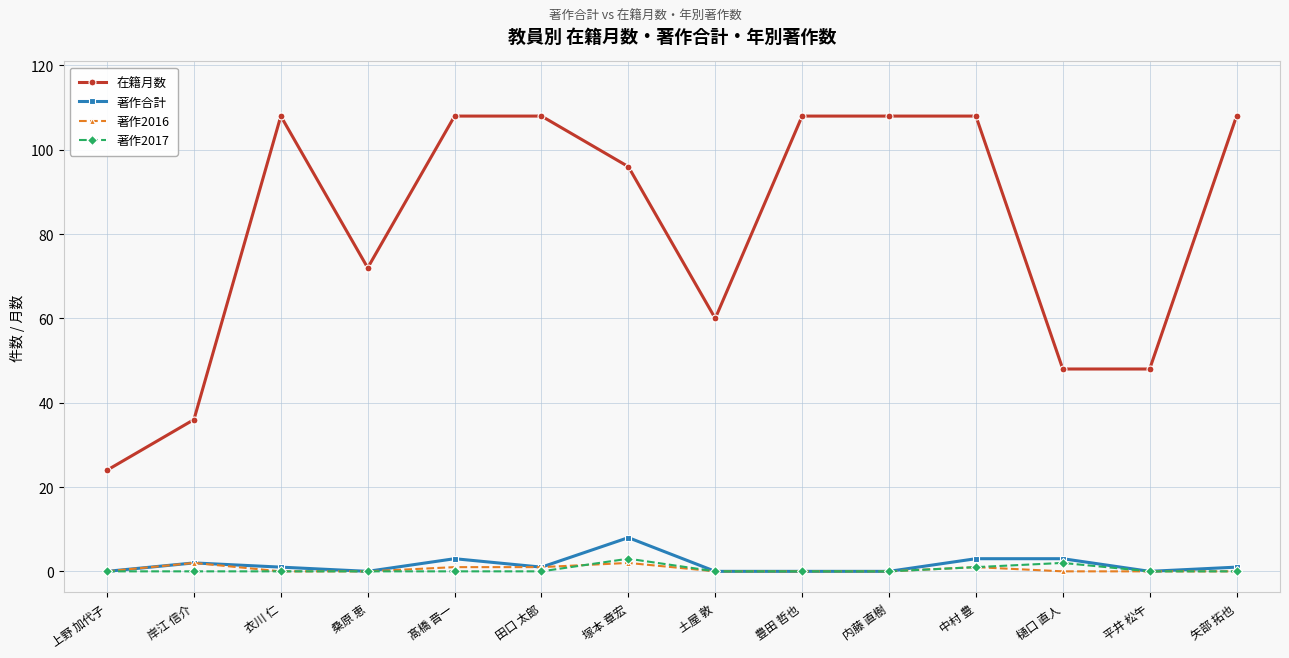

What is the difference between the highest and lowest values at 上野 加代子?

24